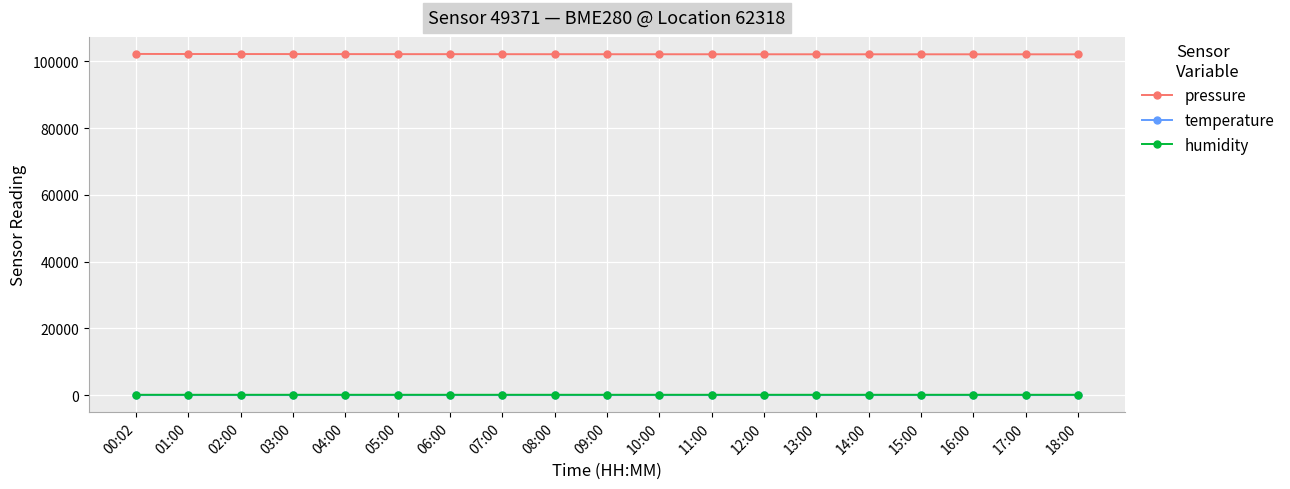

At how many categories does at least one series exceed 91695?

19